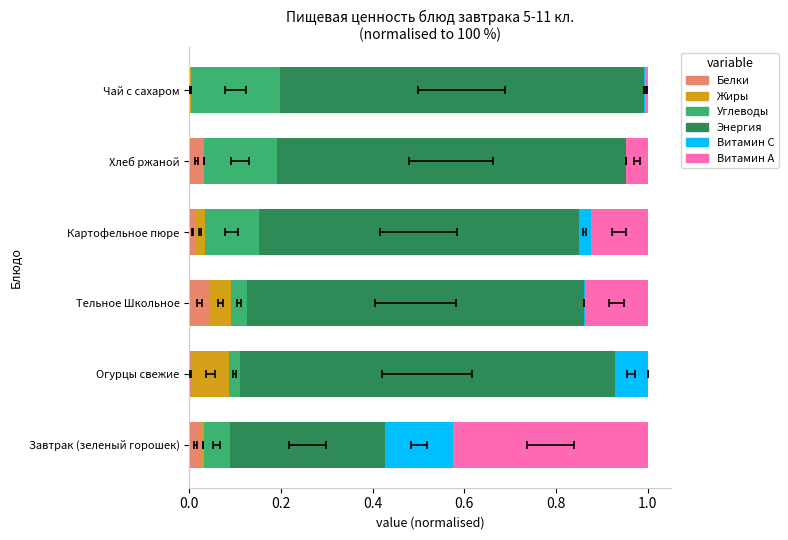

Is it true that Углеводы equals 0.3 at Чай с сахаром?

False